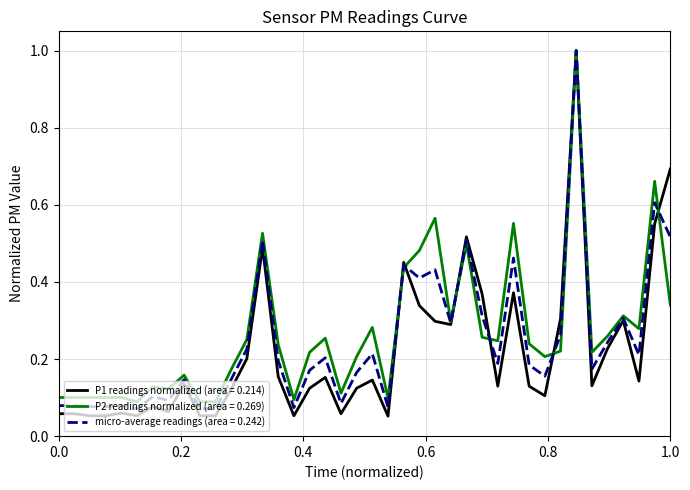

Which series has the largest range (max minus min)?

P1 readings normalized (area = 0.214)